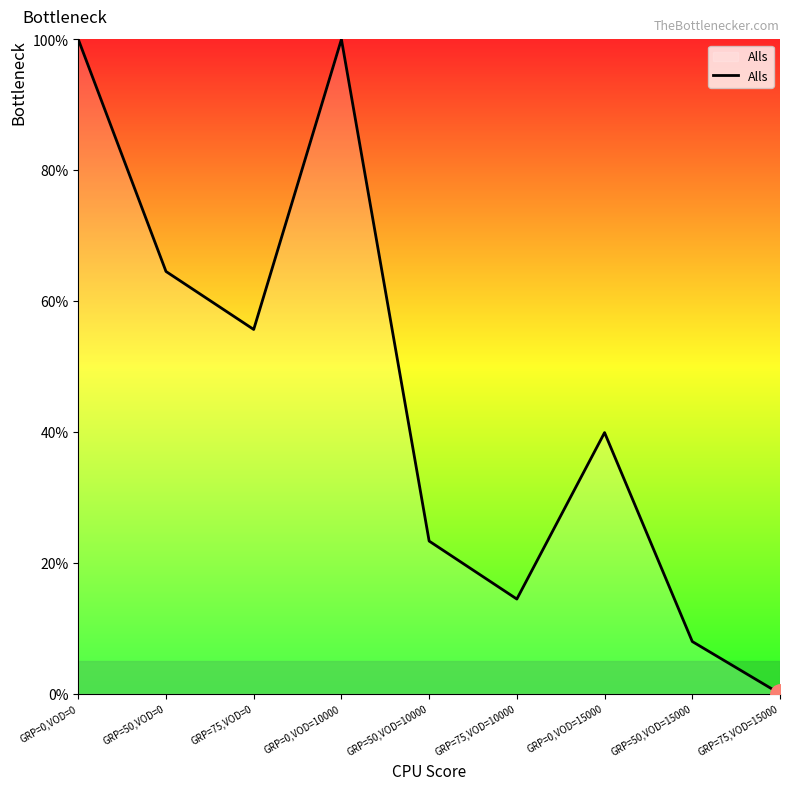

What is the greatest value displayed?

100.0